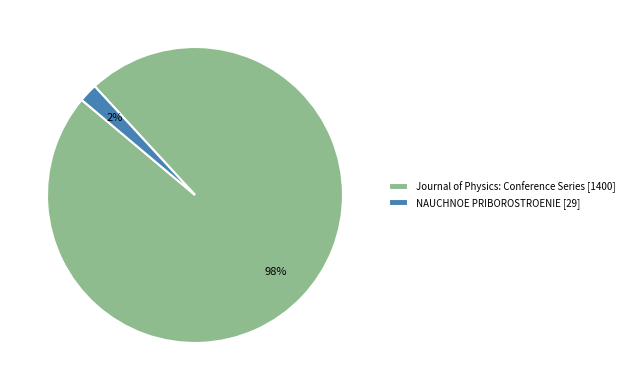

To the nearest percent, what is the difference between the largest and smallest slice percentages?

96%